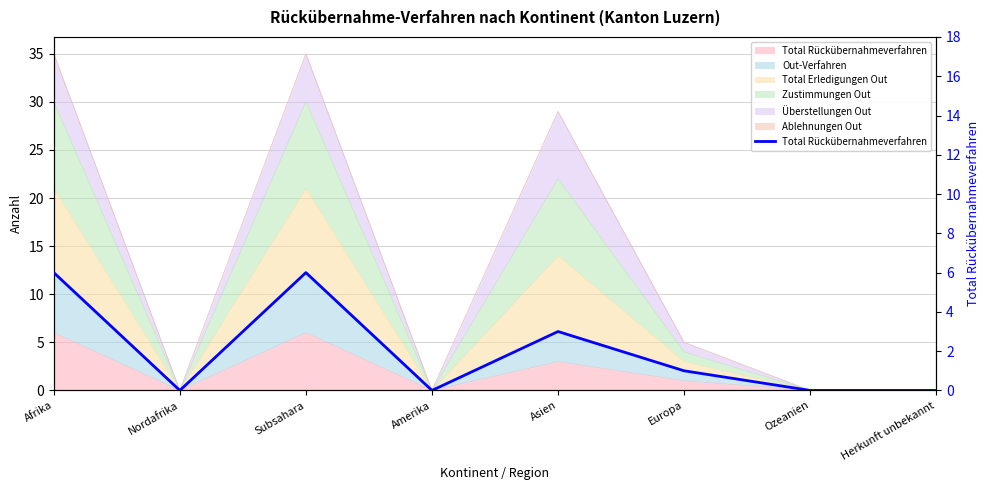

What is the label of the 5th point from the right?

Amerika